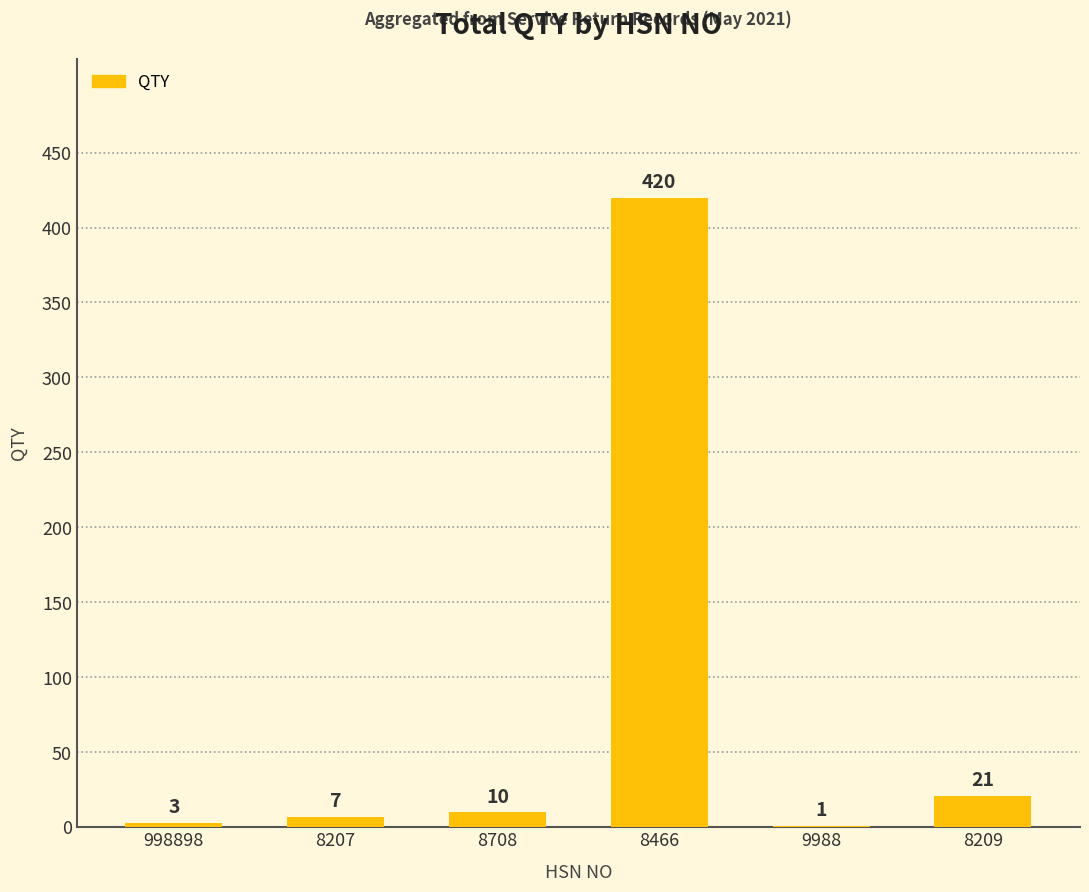

At which label is the value closest to 210?

8209